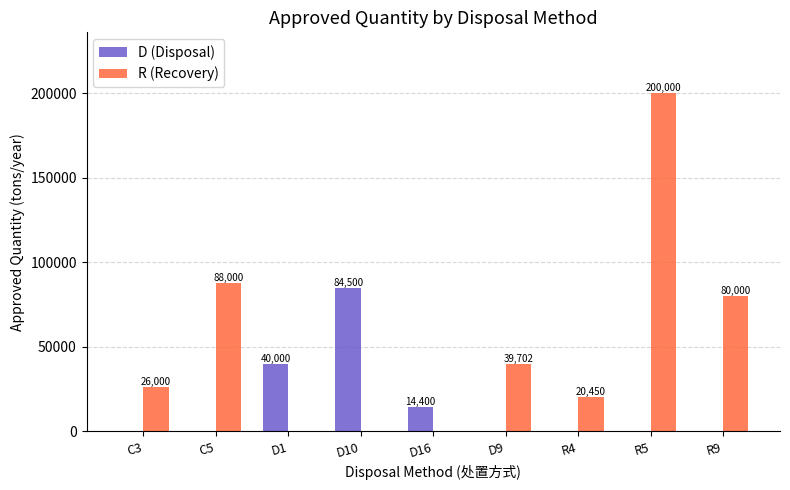

Reading right to left, transcribe all the data shown in this chart.

D (Disposal): 0	0	0	0	14400	84500	40000	0	0
R (Recovery): 80000	200000	20450	39702	0	0	0	88000	26000